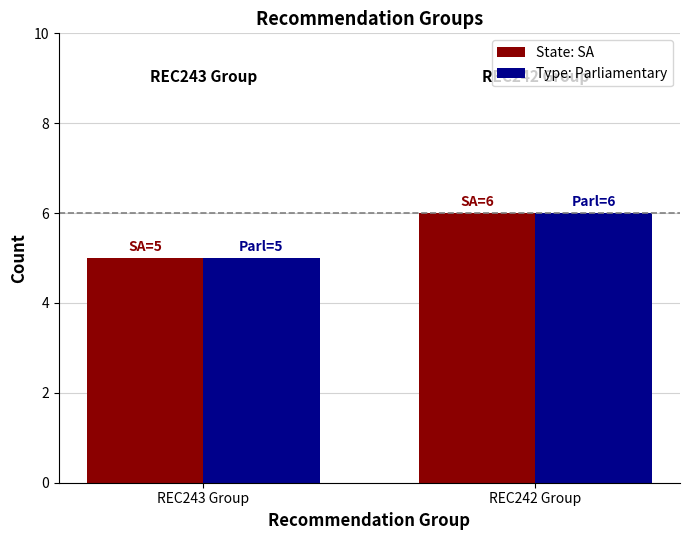

Which category has the highest value in the Type: Parliamentary series?

REC242 Group